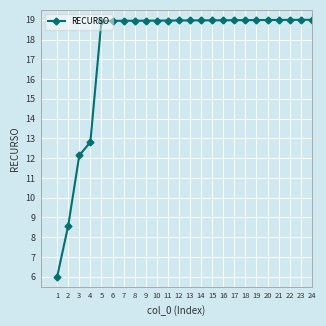

What is the value of the 24th point from the left?

19.0